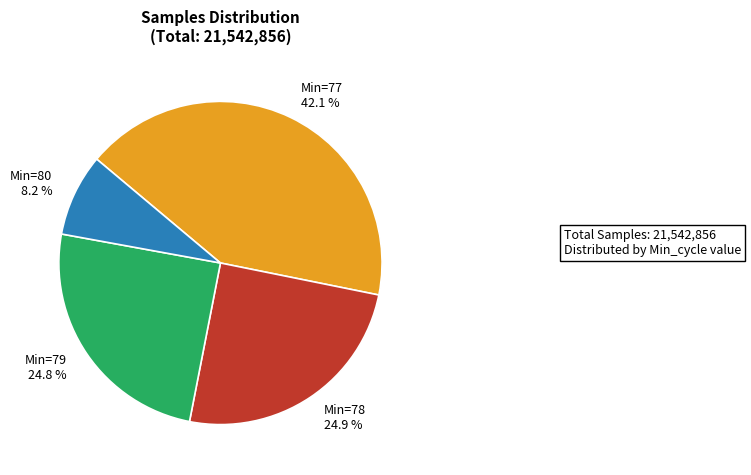

Which slice is the largest?

Min=77 42.1 %